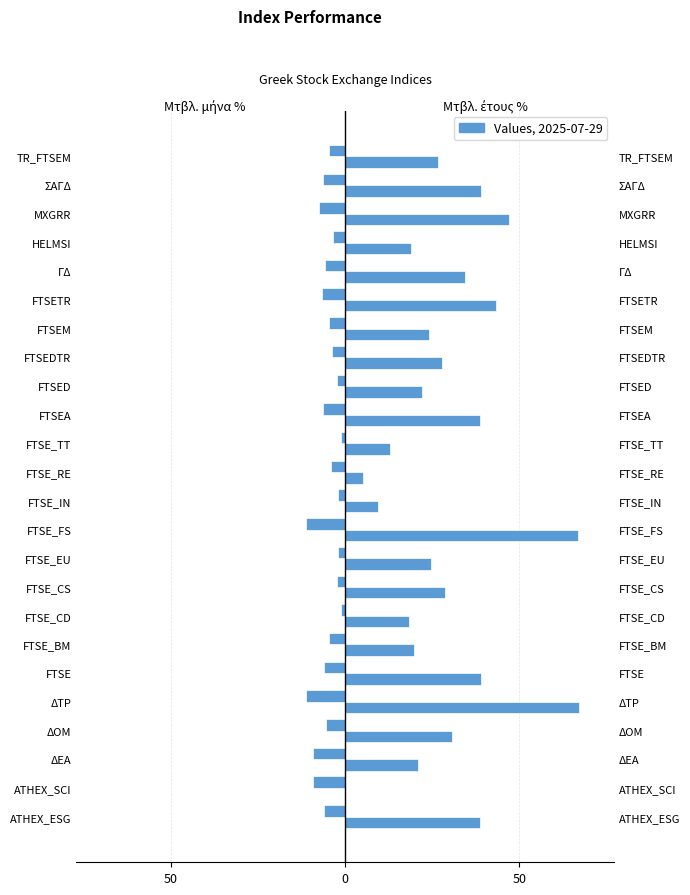

Are the bars grouped side by side (vs. stacked)?

Yes